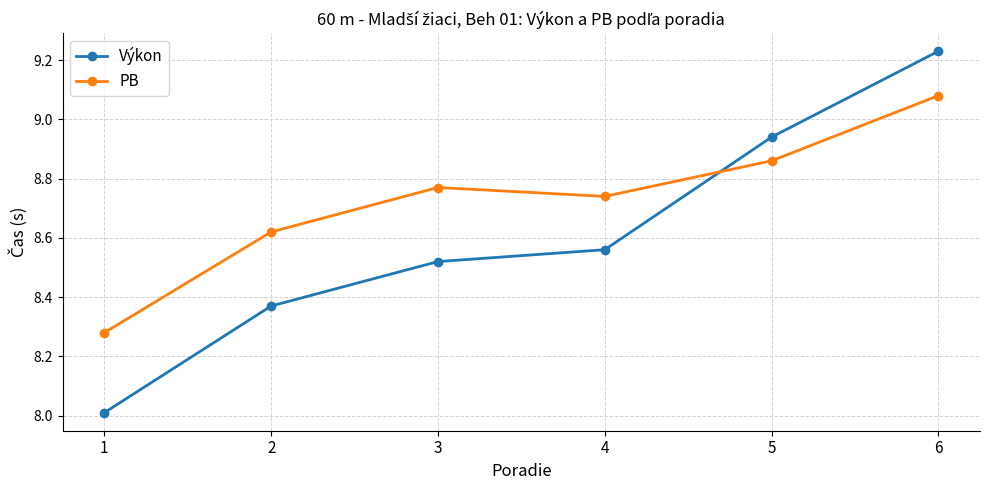

What is the difference between the Výkon values at 2 and 4?

0.2